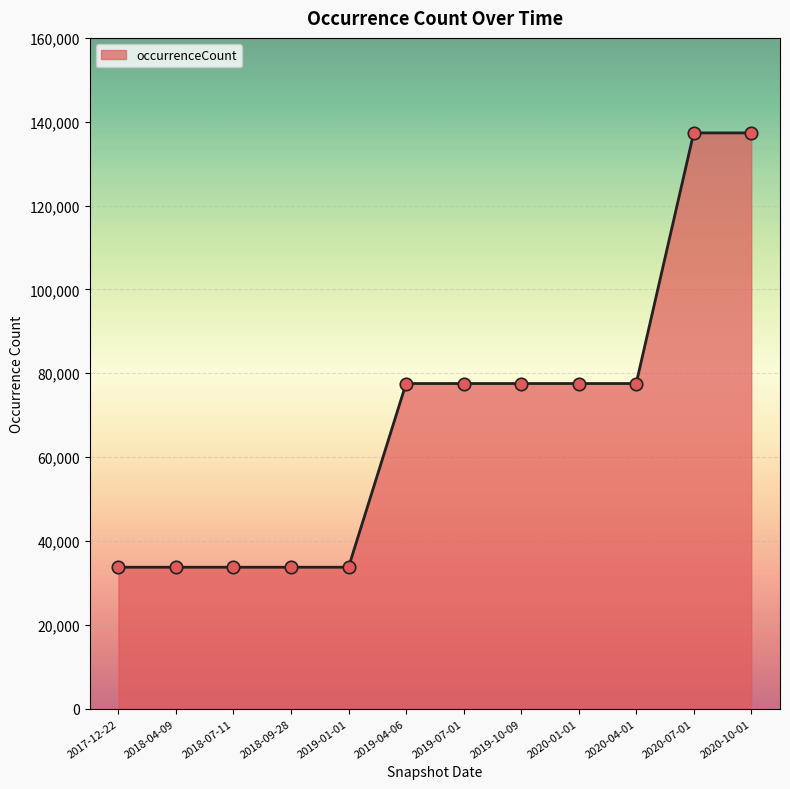

What is the ratio of the value at 2019-10-09 to the value at 2018-04-09?

2.3